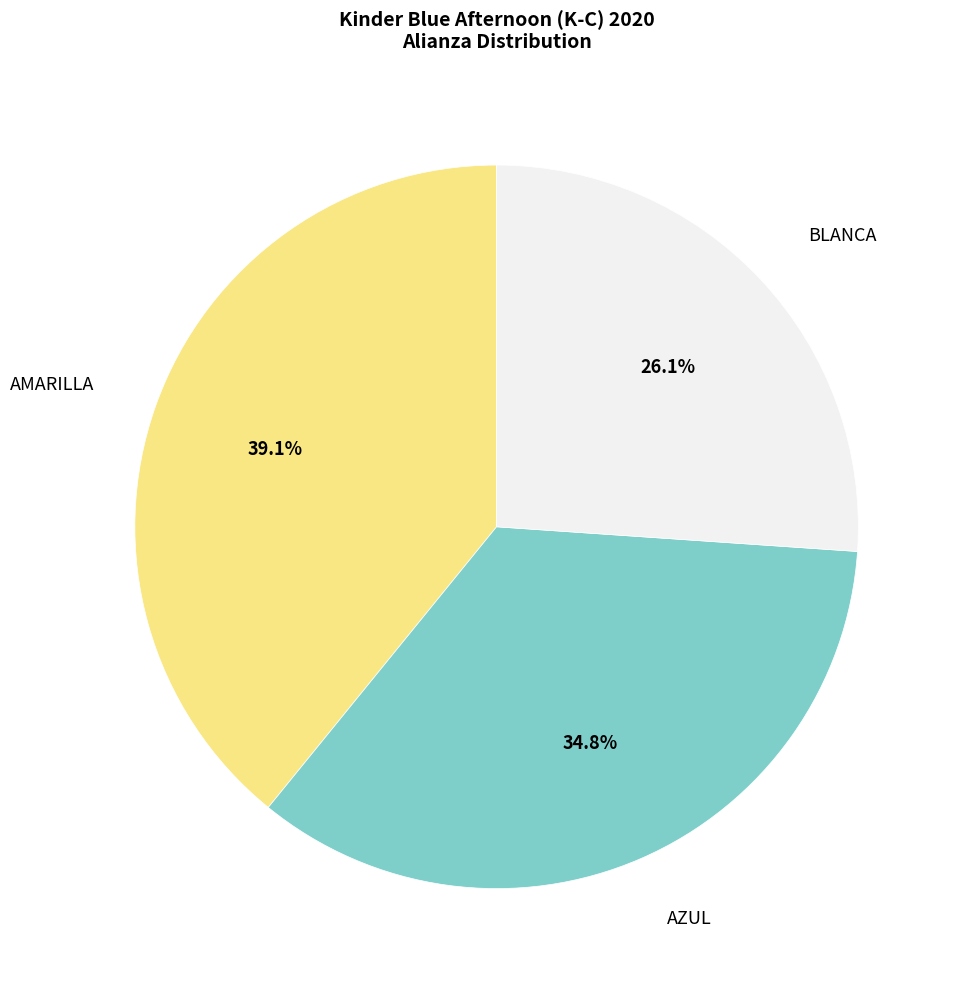

Is there any slice that represents more than half of the pie?

No